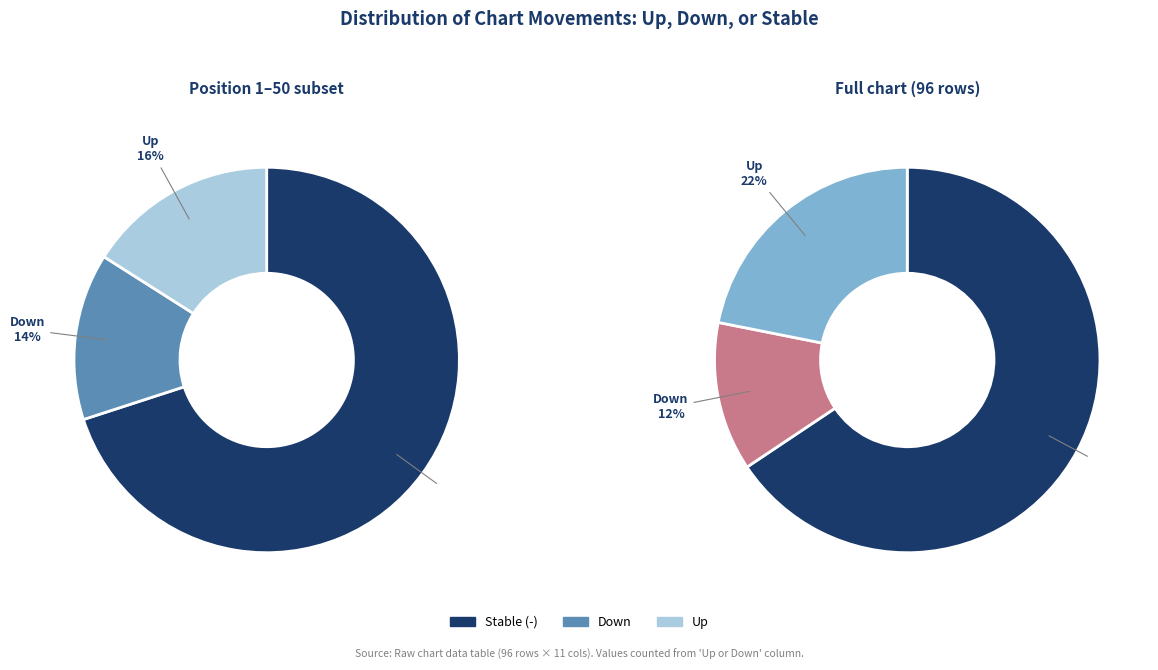

What is the change in value from down to up?

+9